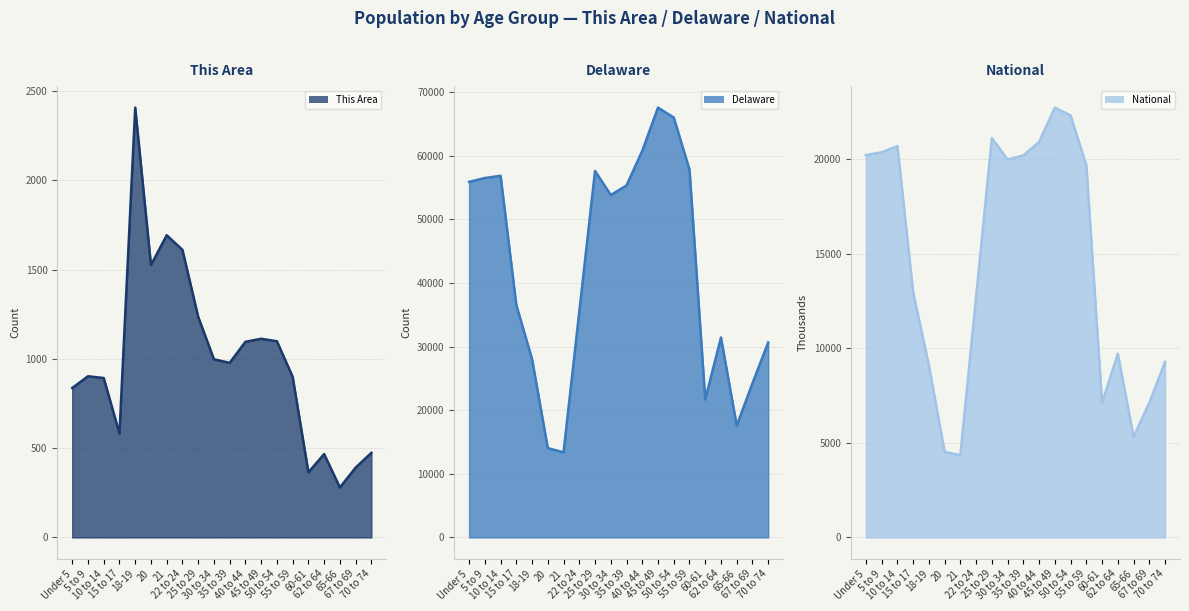

Which series has the widest spread of values?

Delaware